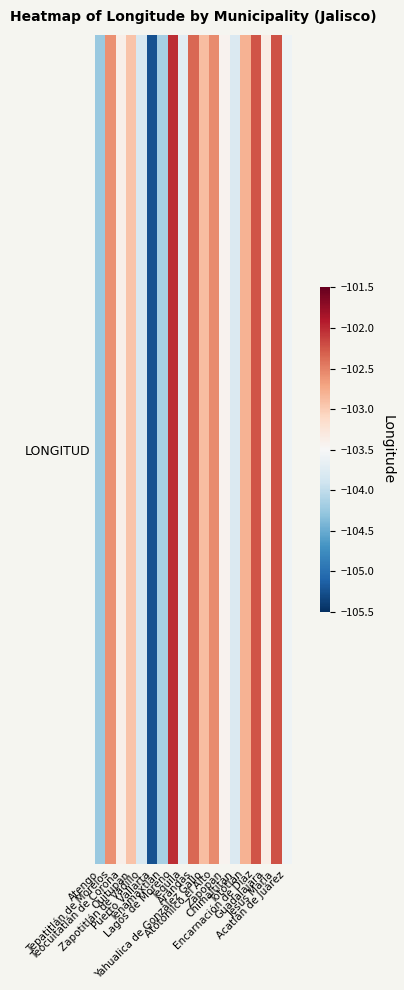

Which has a higher value, Acatlán de Juárez or Zapotitlán de Vadillo?

Acatlán de Juárez